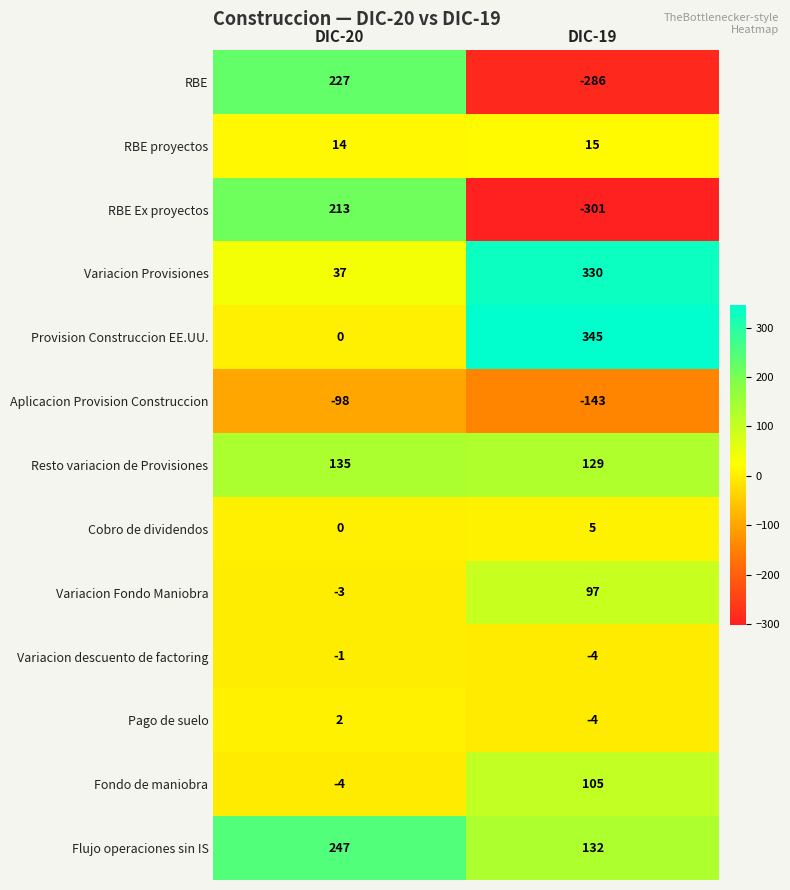

Rank the categories by Variacion descuento de factoring value from highest to lowest.

DIC-20, DIC-19